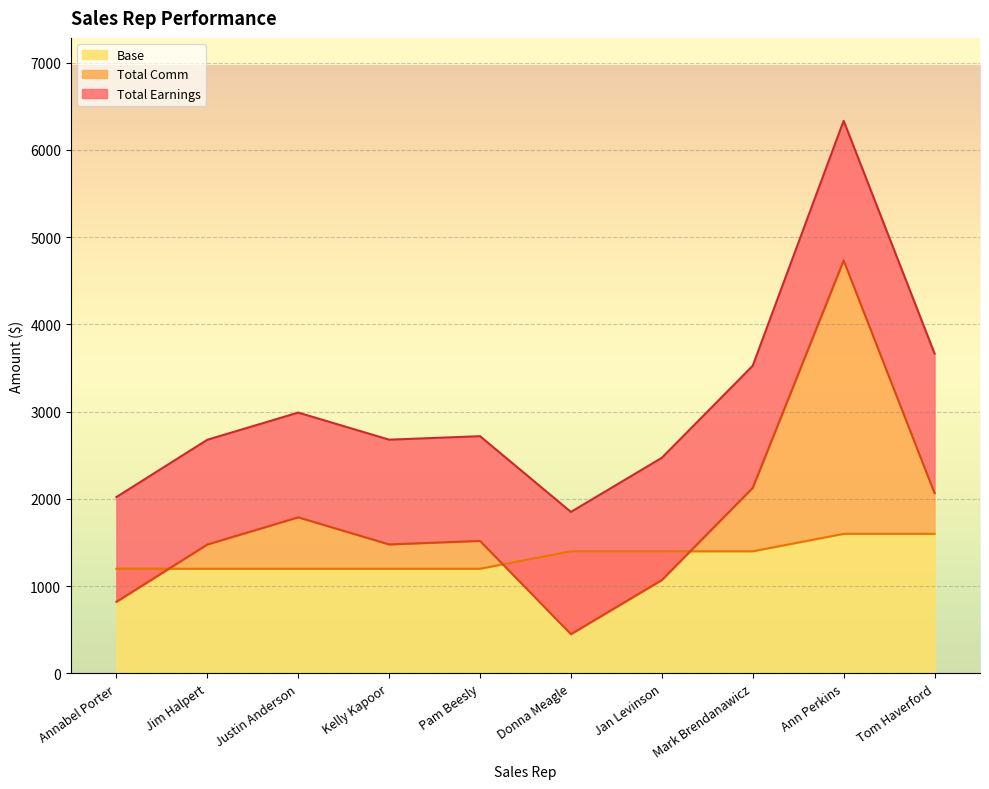

What is the highest value of the Base series?

1600